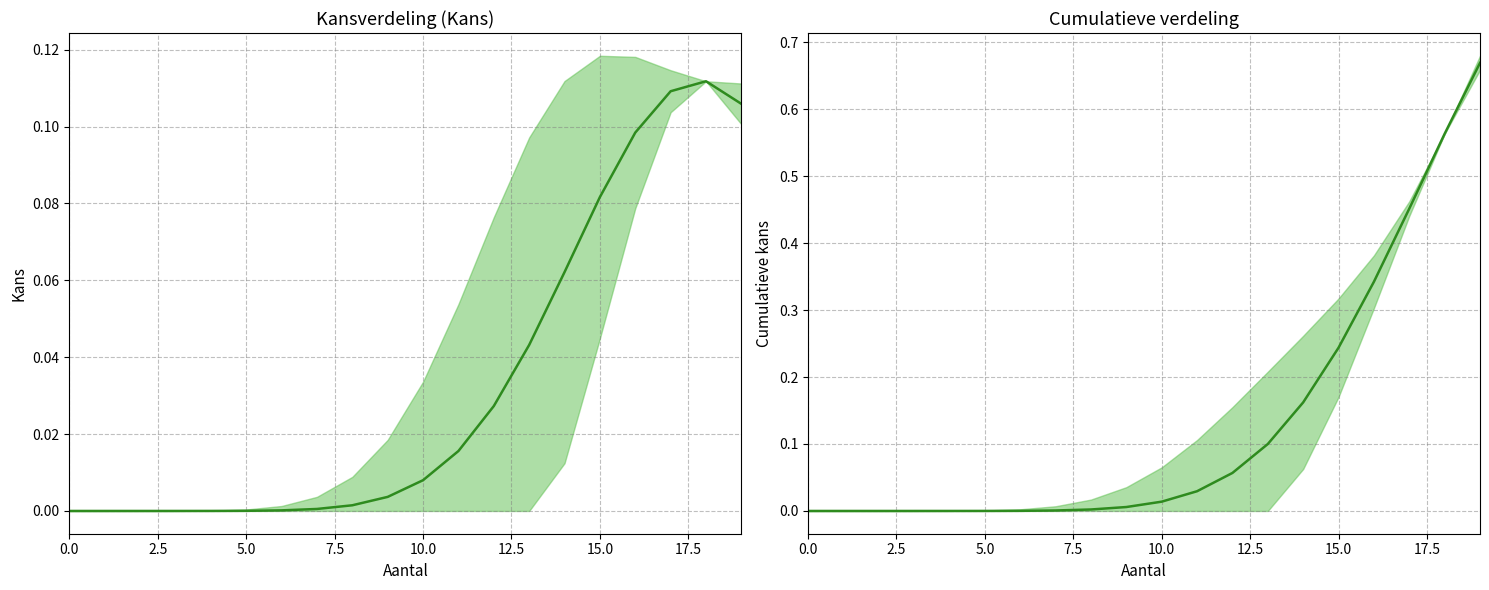

In Kans, how many points are higher than both neighbors (excluding endpoints)?

1